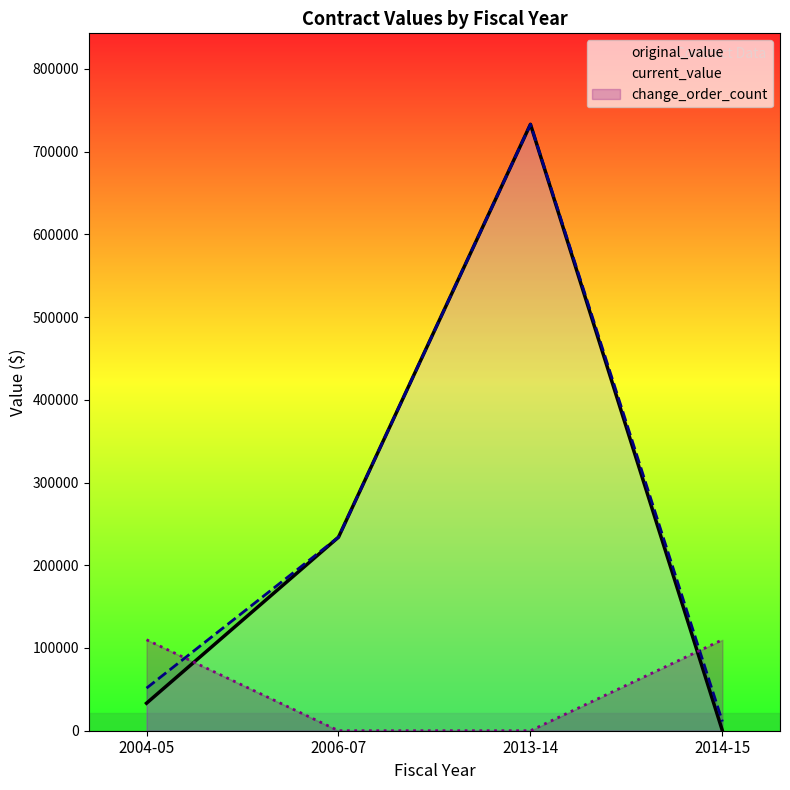

Which category has the highest value in the original_value series?

2013-14